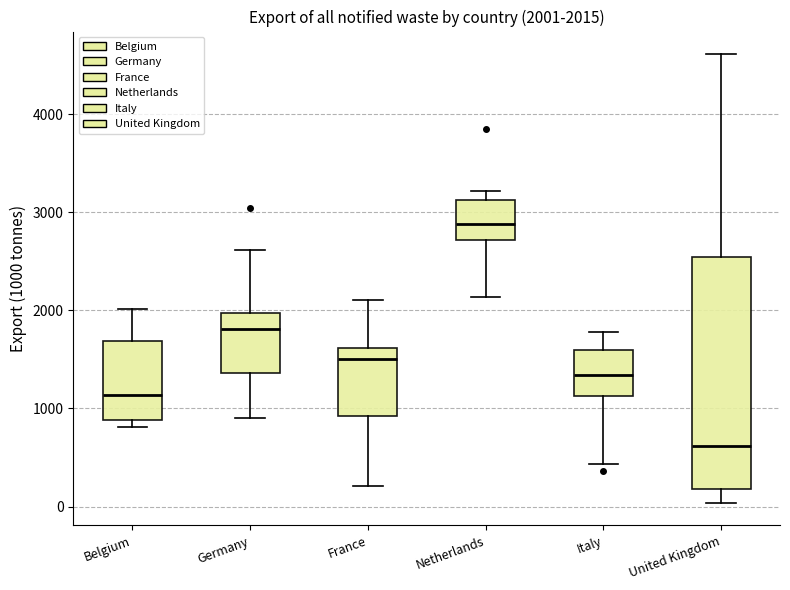

Which box is the tallest, from its lower edge to its upper edge?

United Kingdom